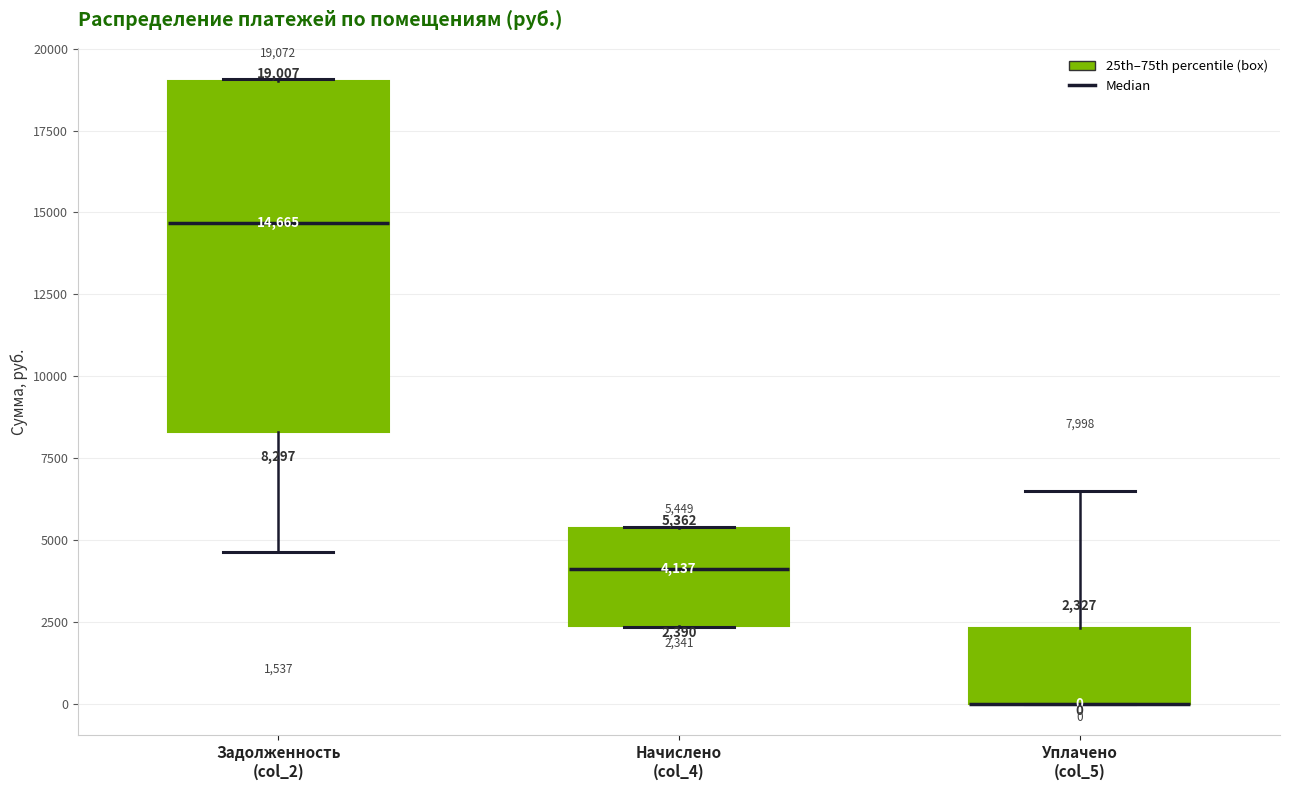

Which box is the tallest, from its lower edge to its upper edge?

Задолженность (col_2)